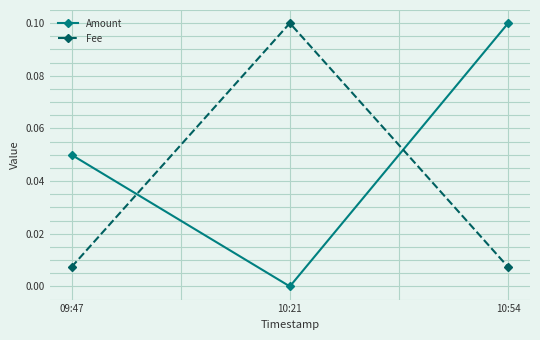

Is it true that Fee equals 0.2 at 10:21?

False